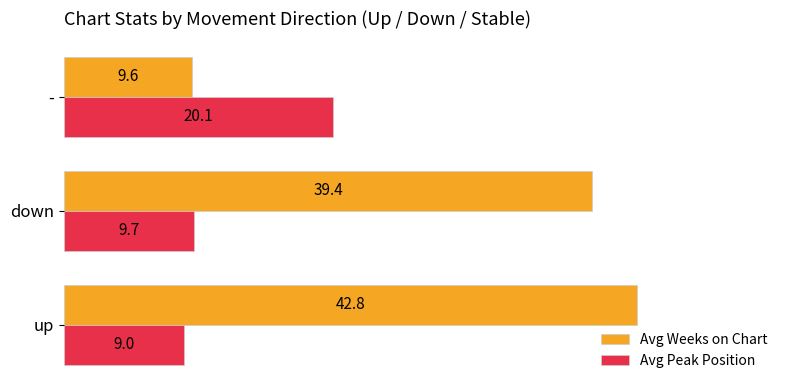

What is the approximate value of Avg Peak Position at down?

9.7